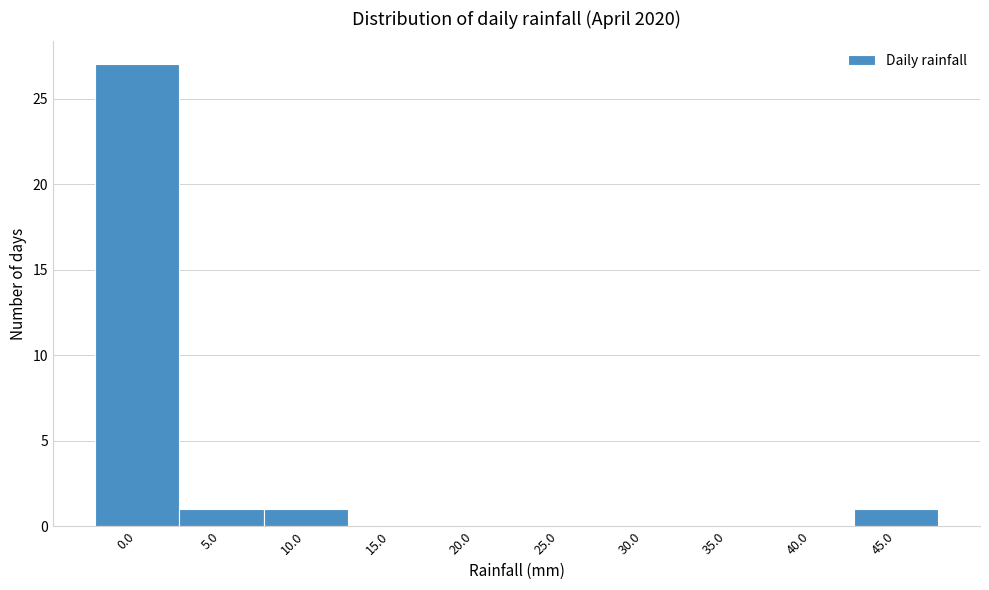

Reading left to right, list all the values displayed in this chart.

0.0=27	5.0=1	10.0=1	15.0=0	20.0=0	25.0=0	30.0=0	35.0=0	40.0=0	45.0=1